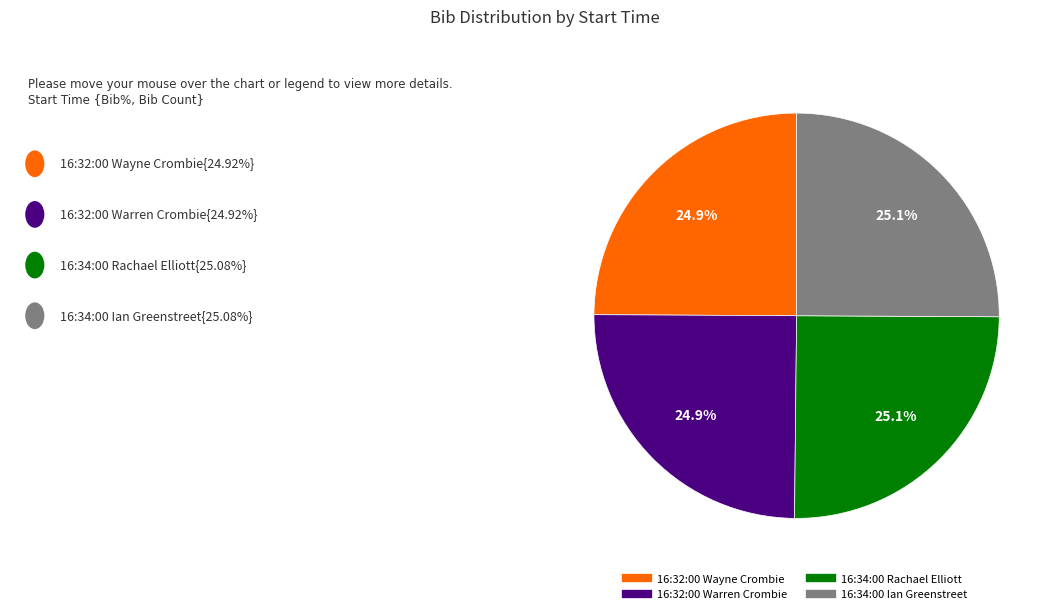

Is it true that 16:32:00 Warren Crombie is 25% of the pie?

True